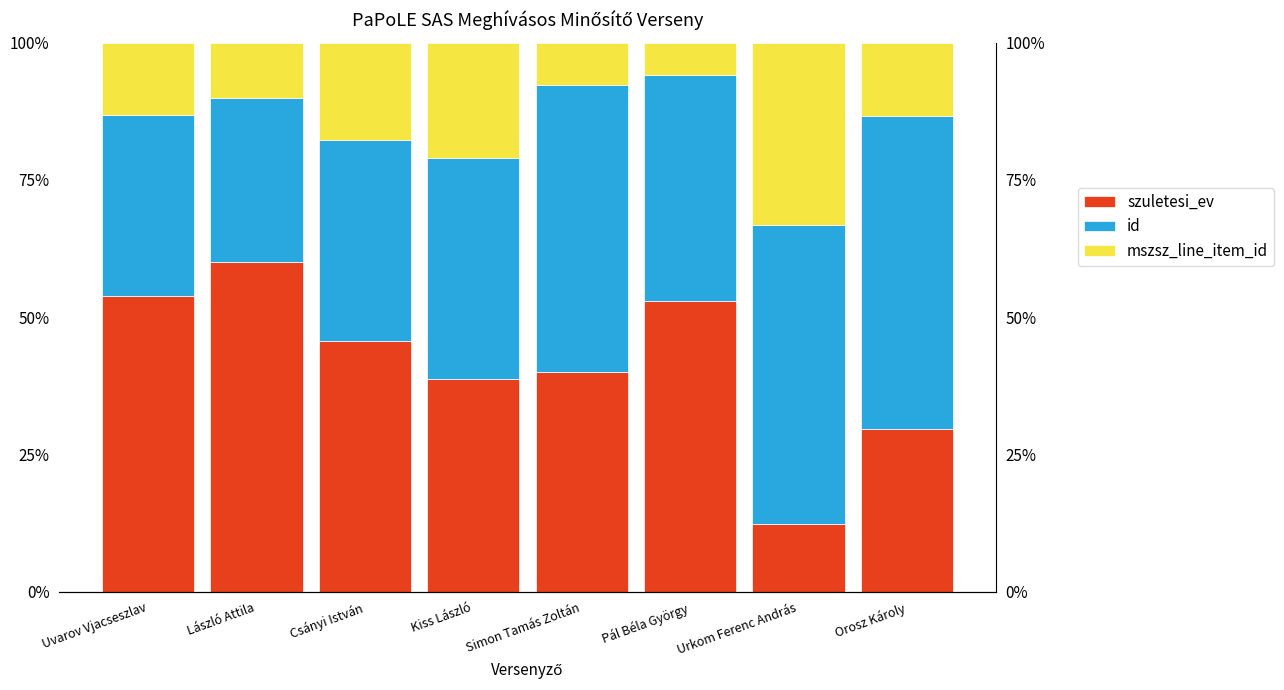

What are all the series names shown in the legend?

szuletesi_ev, id, mszsz_line_item_id